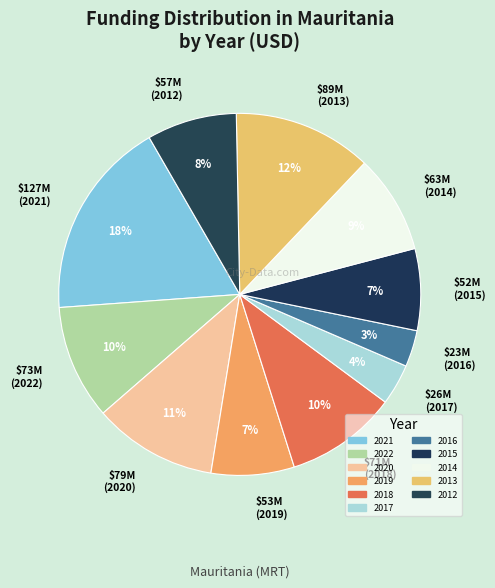

True or false: 2017 accounts for 4% of the total.

True